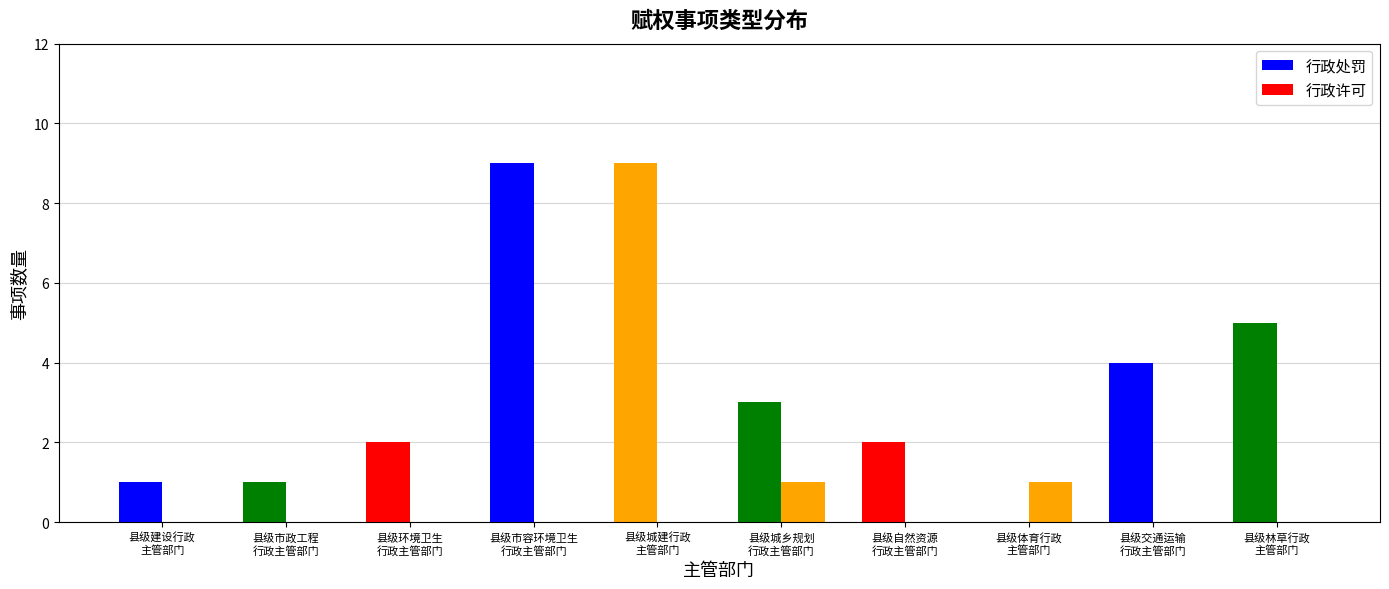

List the series in order of their overall mean, lowest first.

行政许可, 行政处罚